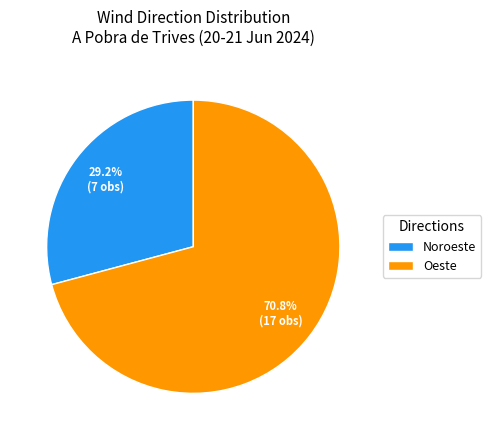

To the nearest percent, what is the average slice percentage?

50%